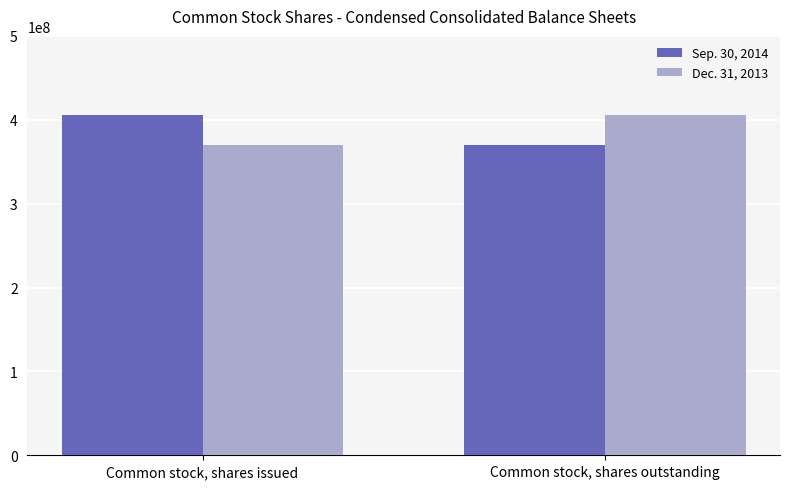

The Sep. 30, 2014 series shows 405469034 at Common stock, shares issued. True or false?

True